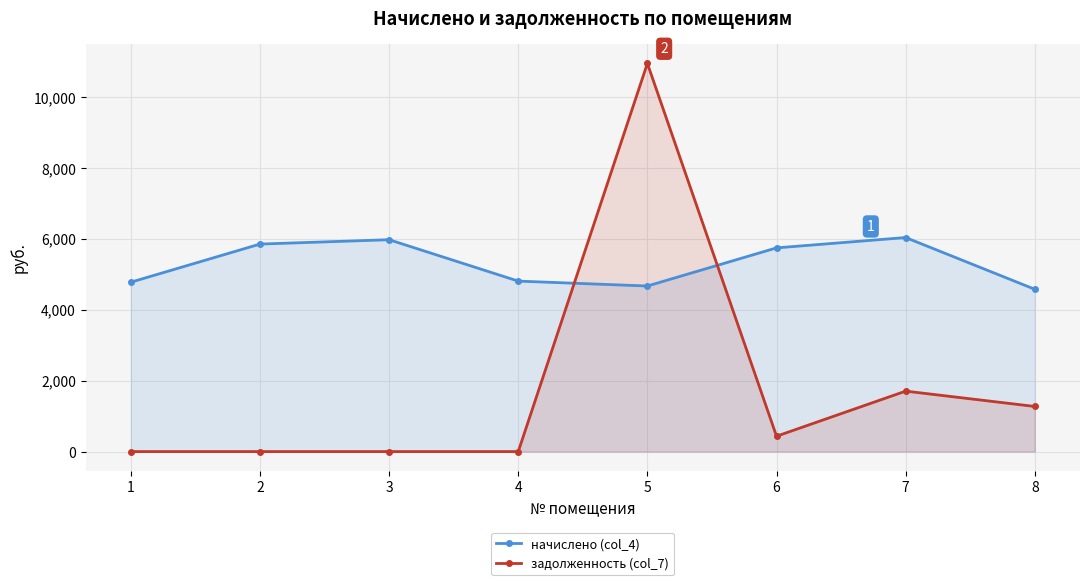

What are all the series names shown in the legend?

начислено (col_4), задолженность (col_7)